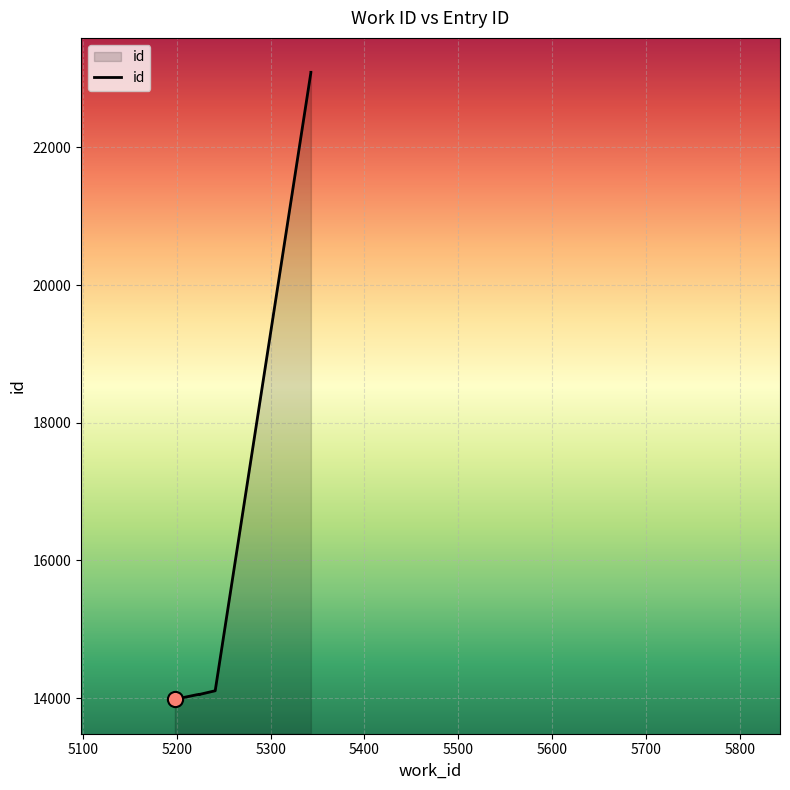

Which has a higher value, 5225 or 5343?

5343